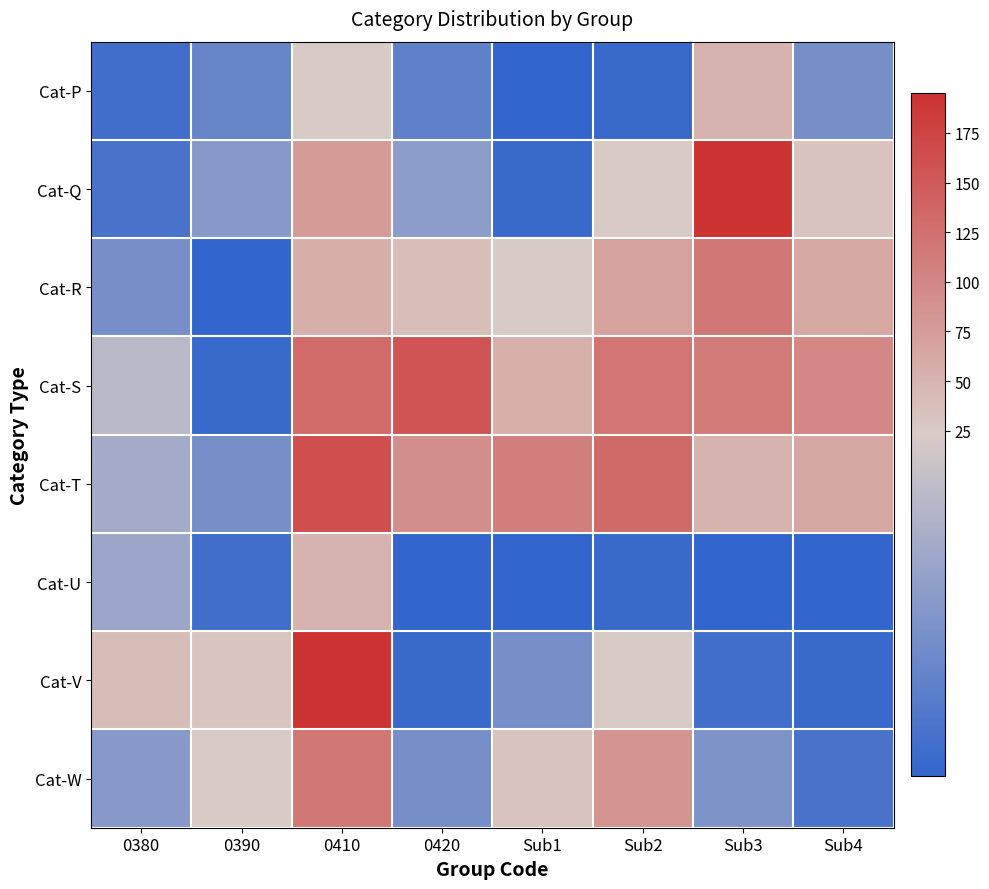

Count the number of data series in this chart.

8